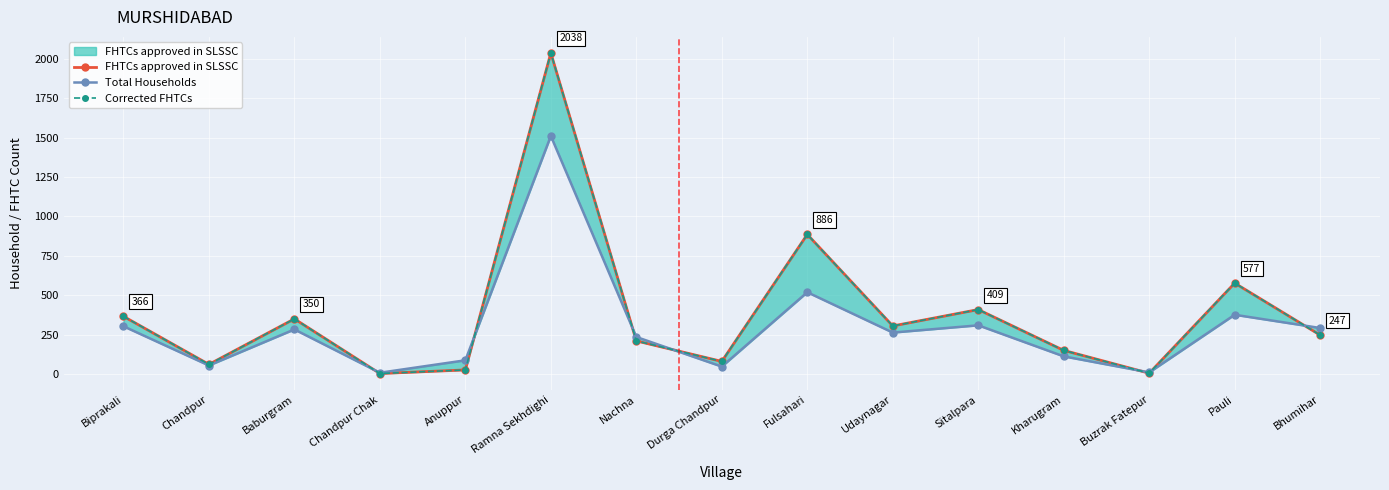

True or false: Corrected FHTCs and FHTCs approved in SLSSC cross at least once.

False